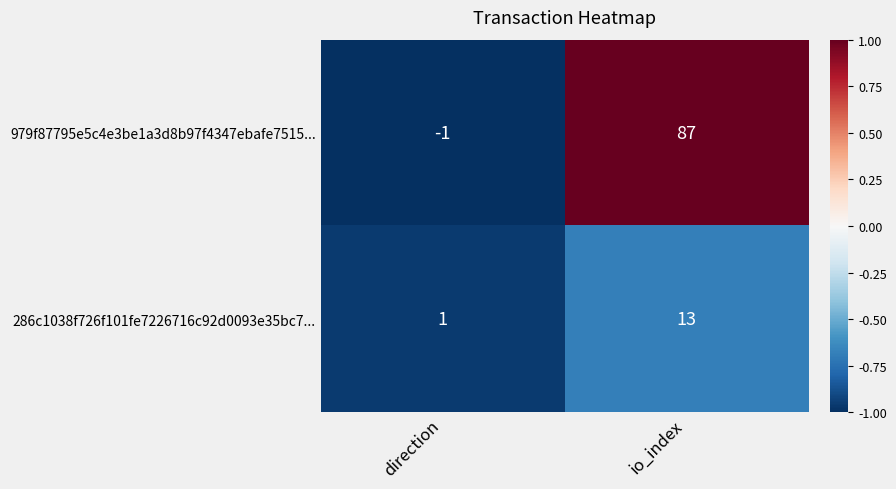

Which series changed the most between direction and io_index?

979f87795e5c4e3be1a3d8b97f4347ebafe7515...